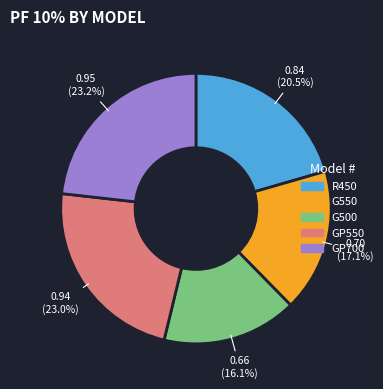

Which category has the smallest portion of the pie?

G500